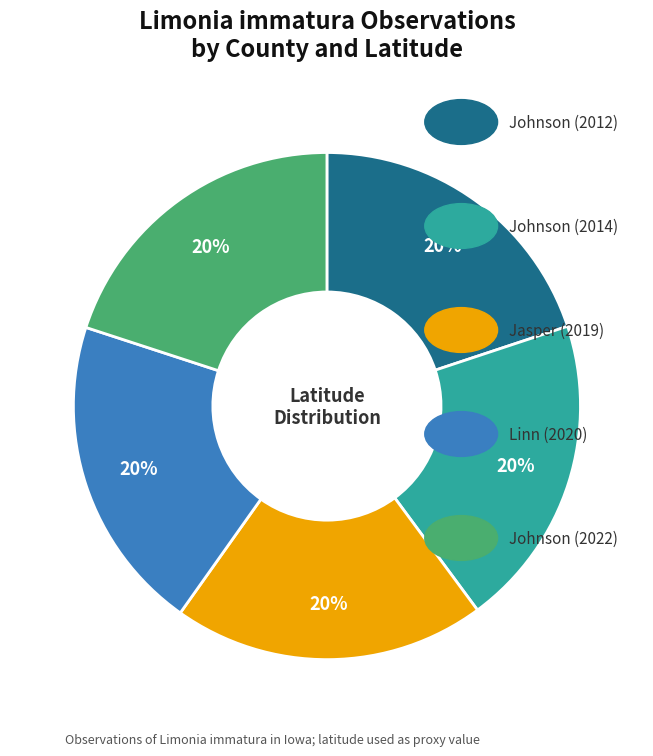

To the nearest percent, what is the average slice percentage?

20%